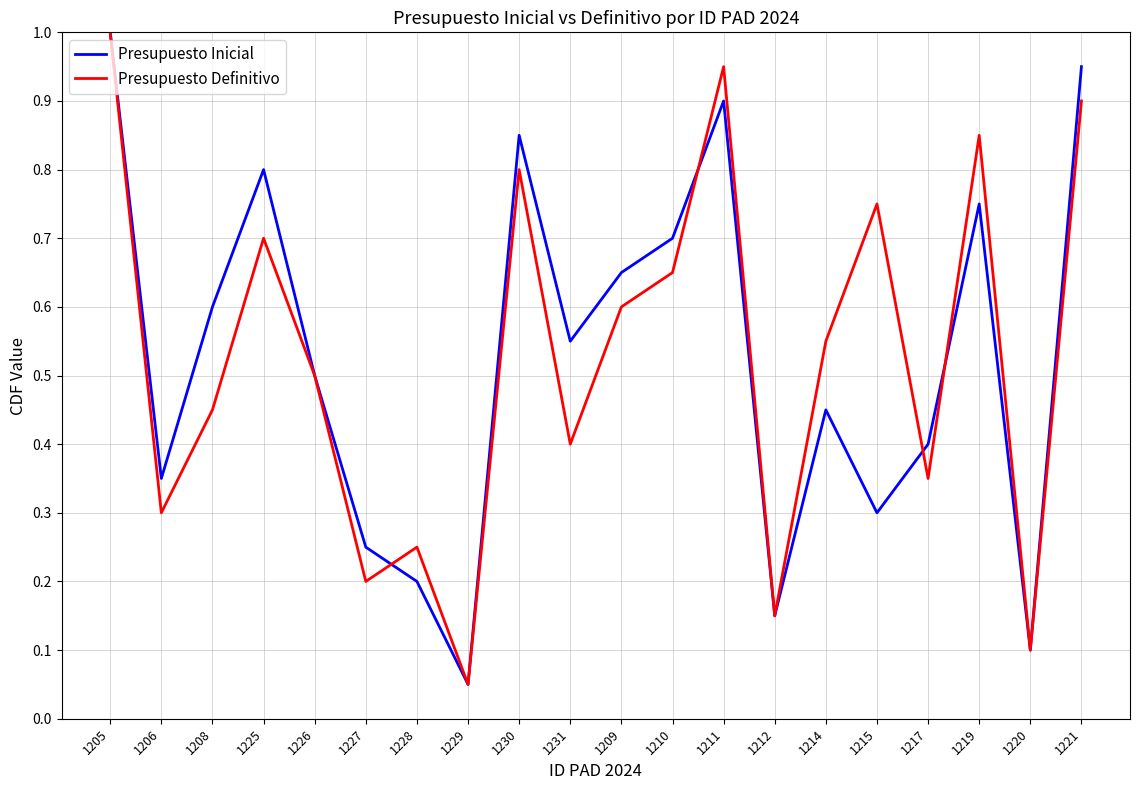

What position from the right is 1229?

13